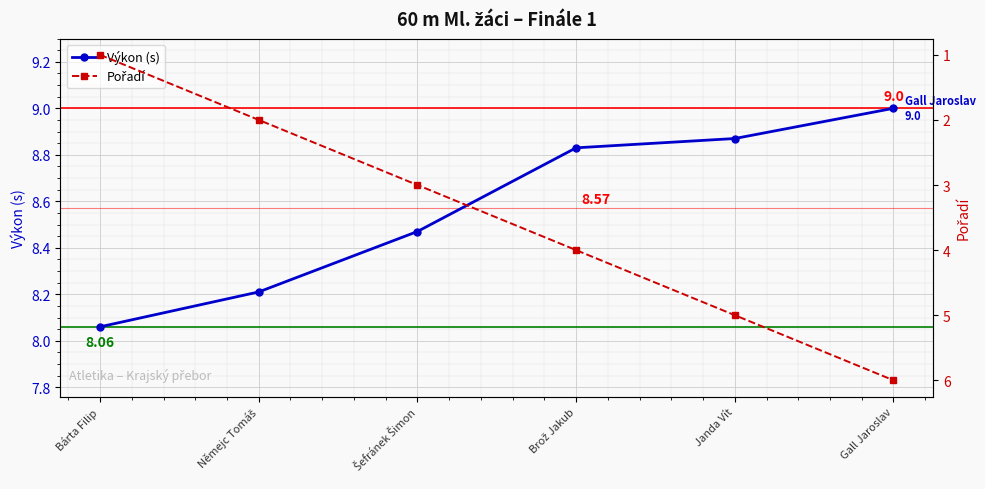

Reading left to right, transcribe all the data shown in this chart.

Výkon (s): 8.1	8.2	8.5	8.8	8.9	9.0
Pořadí: 1.0	2.0	3.0	4.0	5.0	6.0